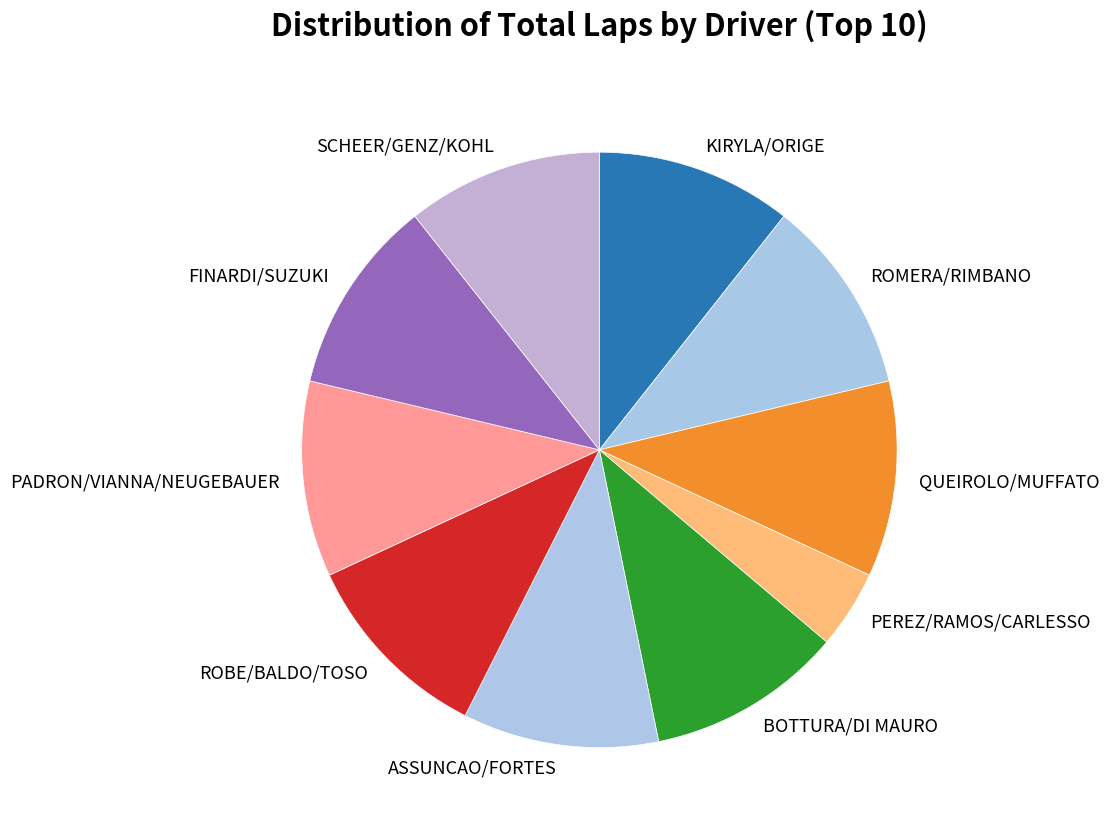

Combined, do KIRYLA/ORIGE and QUEIROLO/MUFFATO account for over 50%?

No